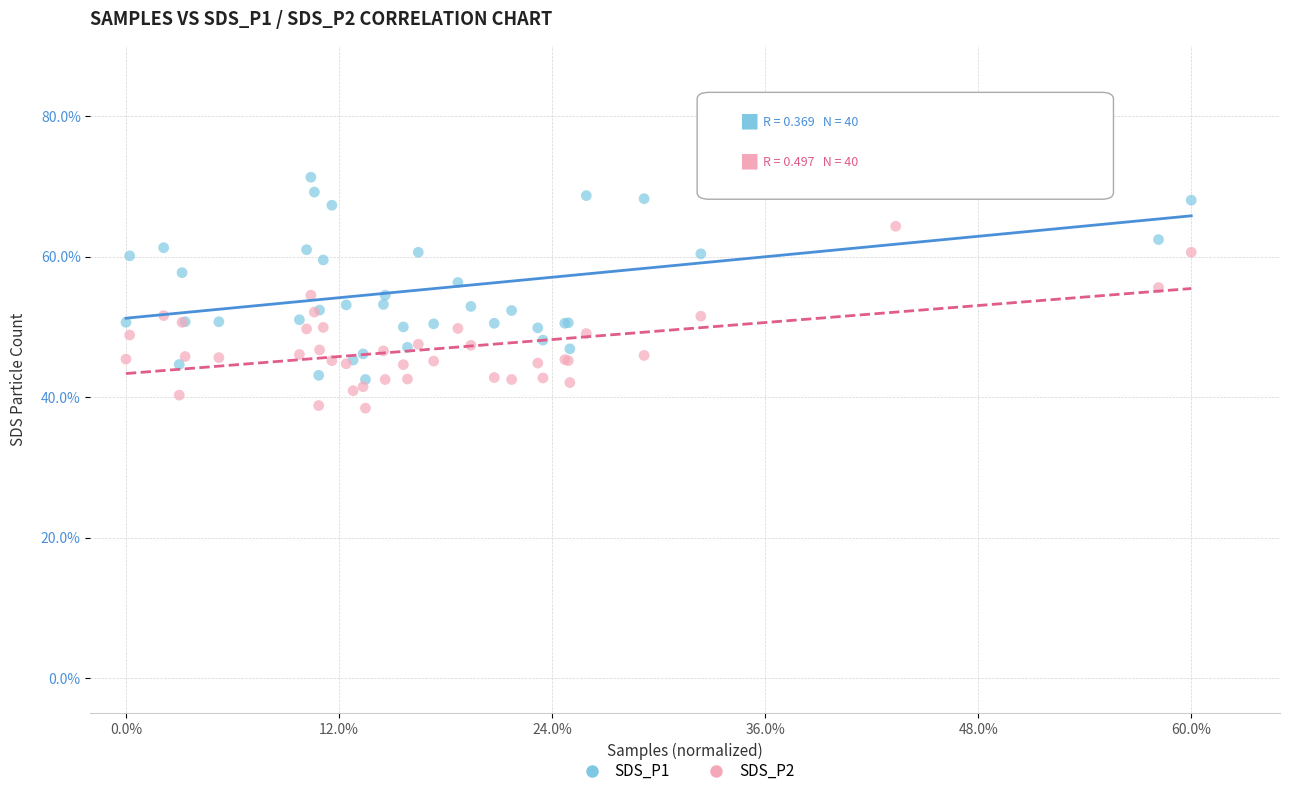

Which series has the largest Y range (max minus min)?

SDS_P1